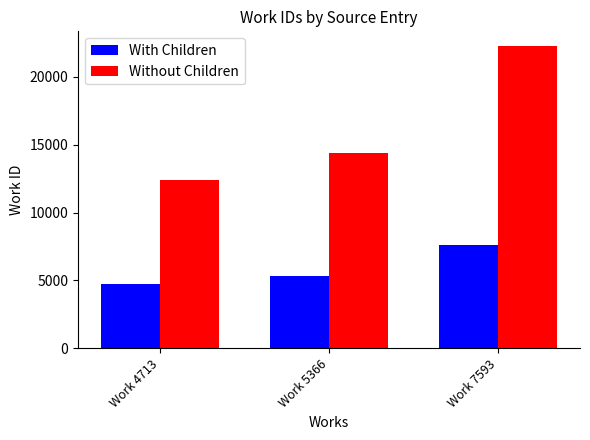

What is the value of the With Children bar at the 3rd from the left?

7593